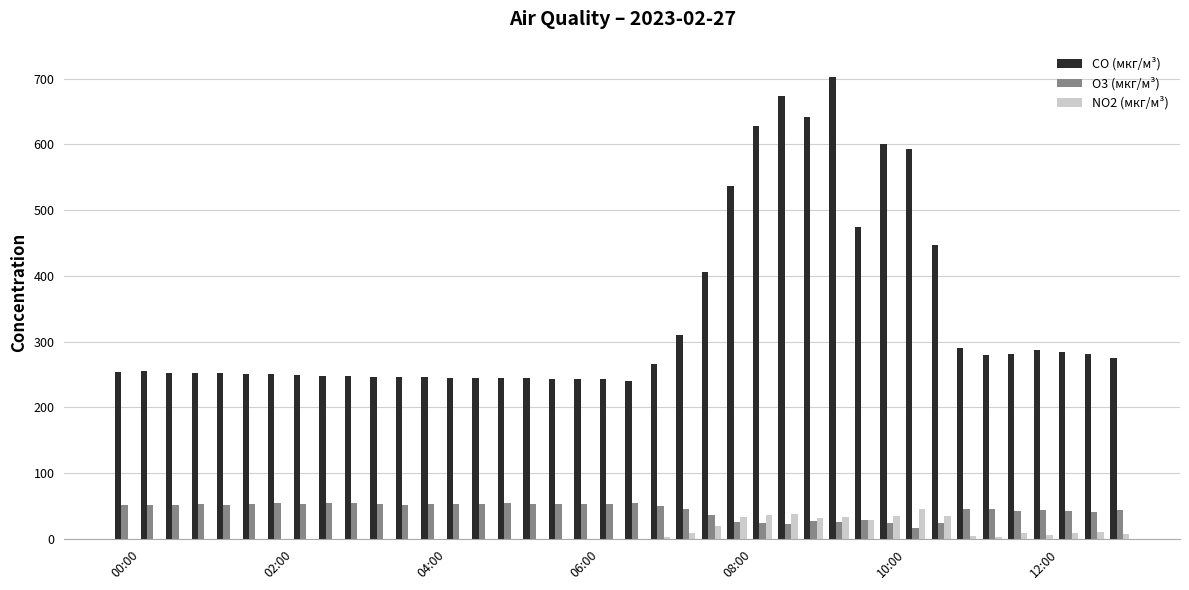

What is the highest value of the O3 (мкг/м³) series?

55.3